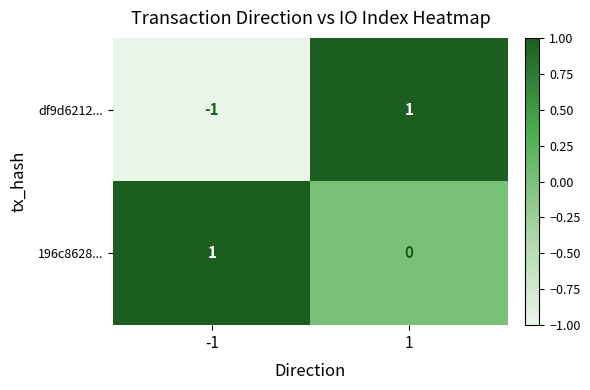

Reading left to right, list all the values displayed in this chart.

df9d6212...: -1=-1	1=1
196c8628...: -1=1	1=0